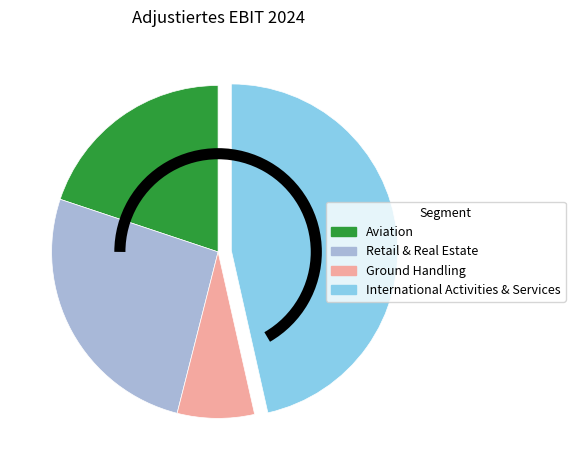

Which has a higher value, Ground Handling or Retail & Real Estate?

Retail & Real Estate